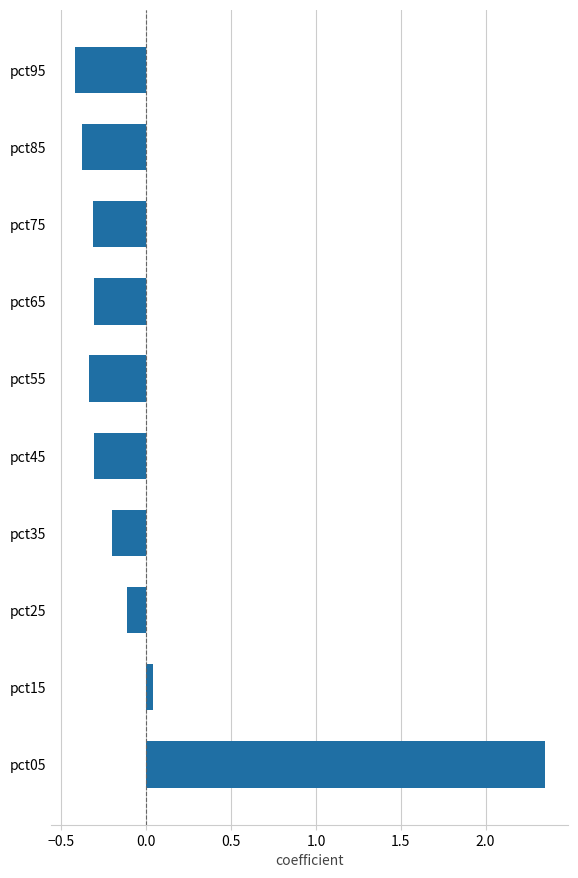

What is the difference between the maximum and minimum values?

2.8